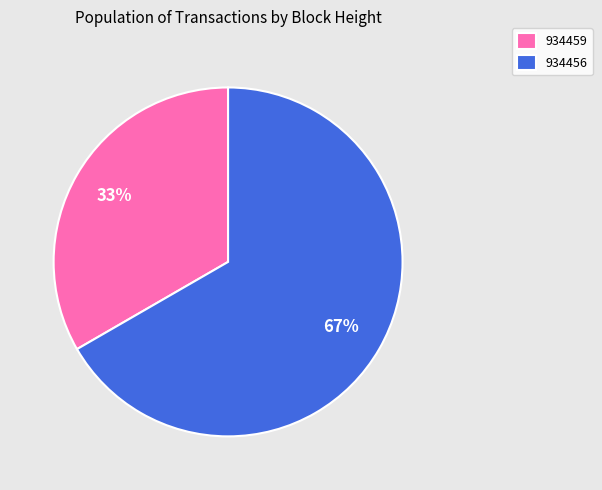

Is there a majority slice in this chart?

Yes